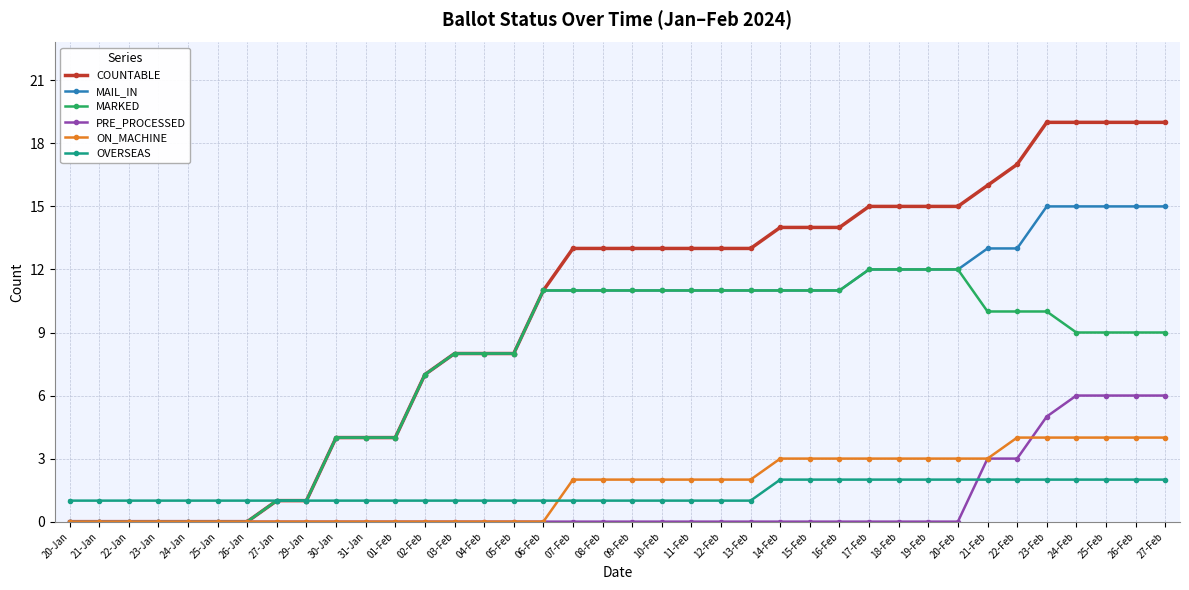

What is the difference between the second highest and minimum values in the ON_MACHINE series?

4